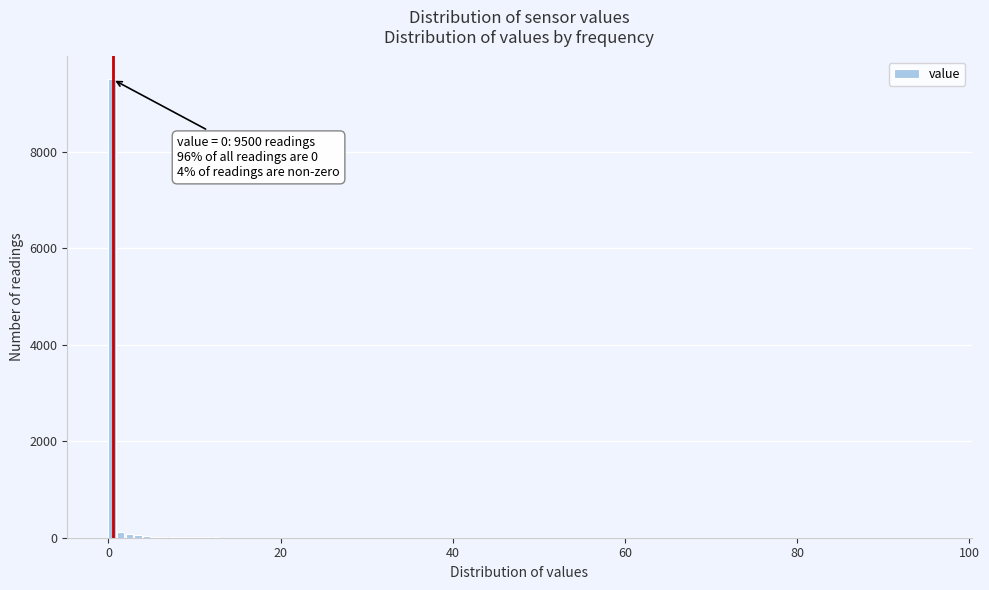

Around what value on the x-axis is the tallest bar? Give the approximate position of its centre, as read against the axis.

0